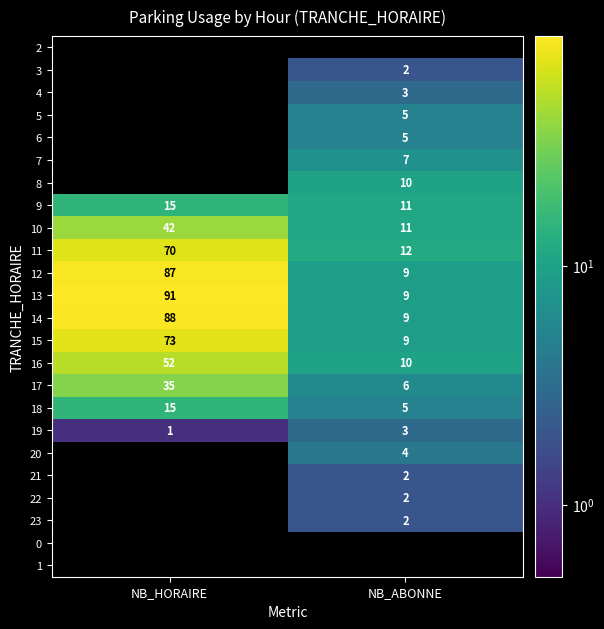

Which has a higher value, NB_ABONNE or NB_HORAIRE?

NB_ABONNE